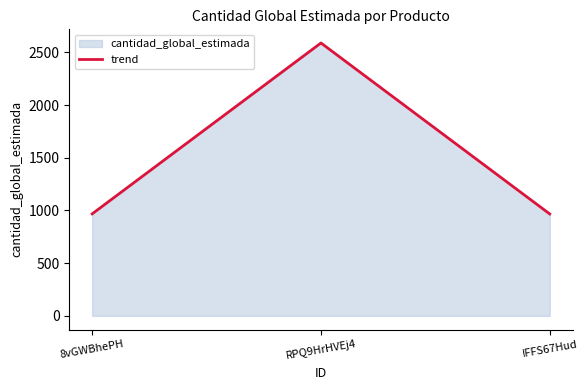

What position from the right is IFFS67Hud?

1